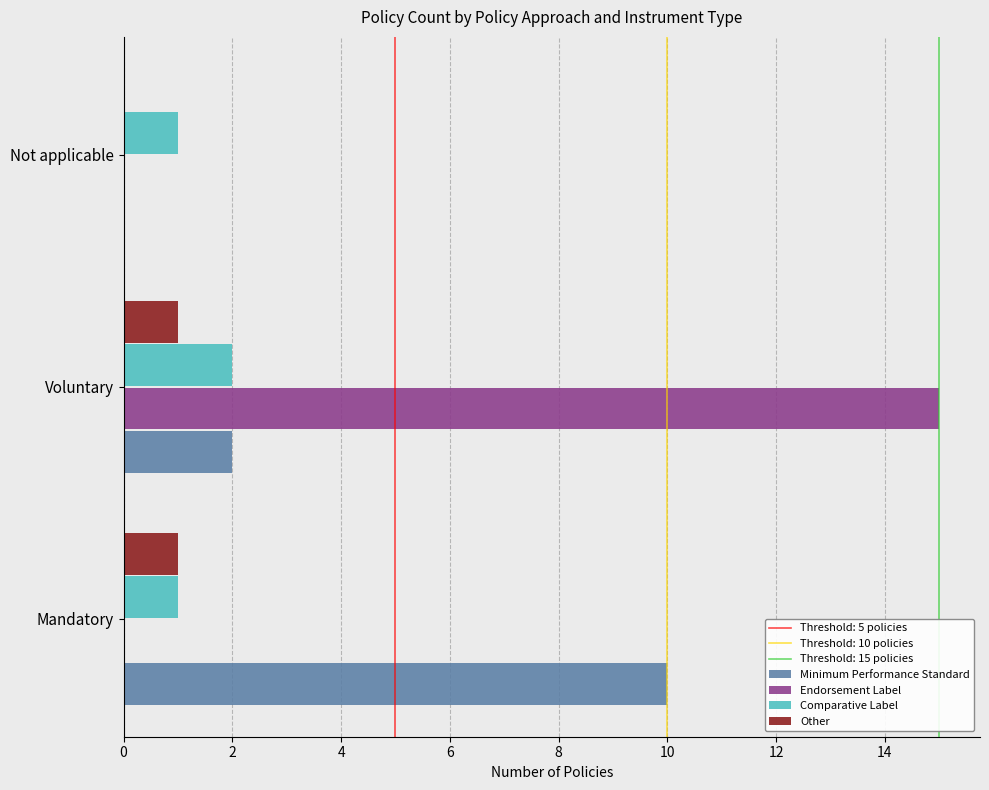

Which series has the widest spread of values?

Endorsement Label